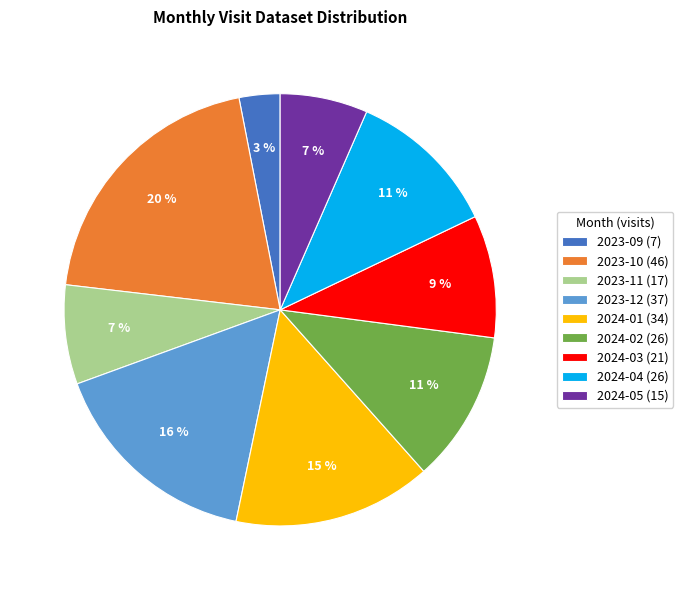

To the nearest percent, what is the average slice percentage?

11%